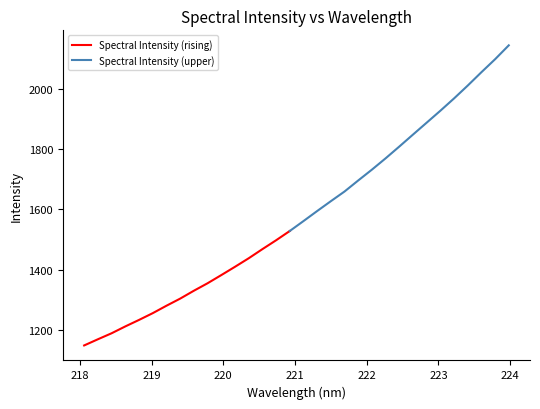

Is it true that the value at 220.1623 is 531.9?

False